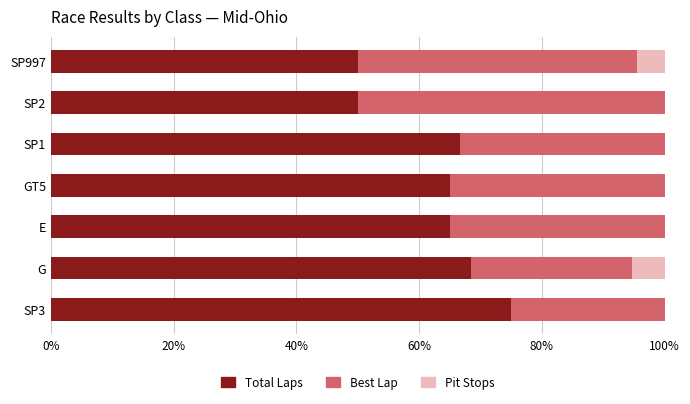

The Total Laps series shows 29.6 at SP997. True or false?

False